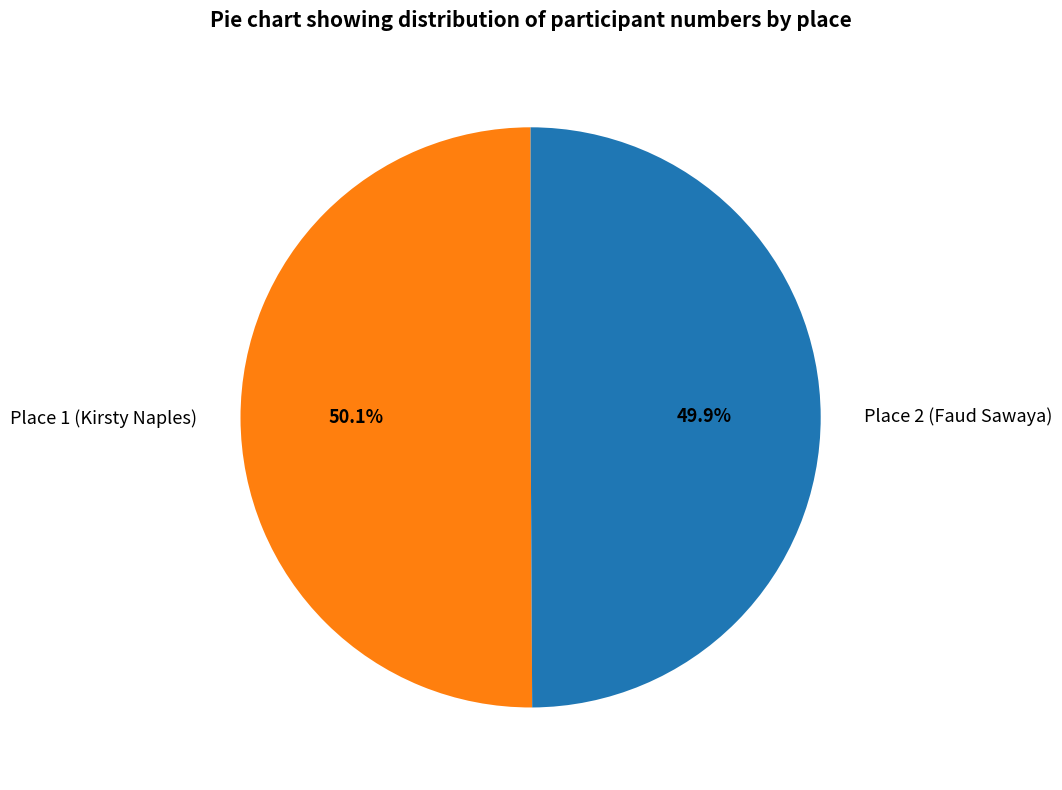

Approximately how many times larger is the value at Place 1 (Kirsty Naples) compared to Place 2 (Faud Sawaya)?

1.0